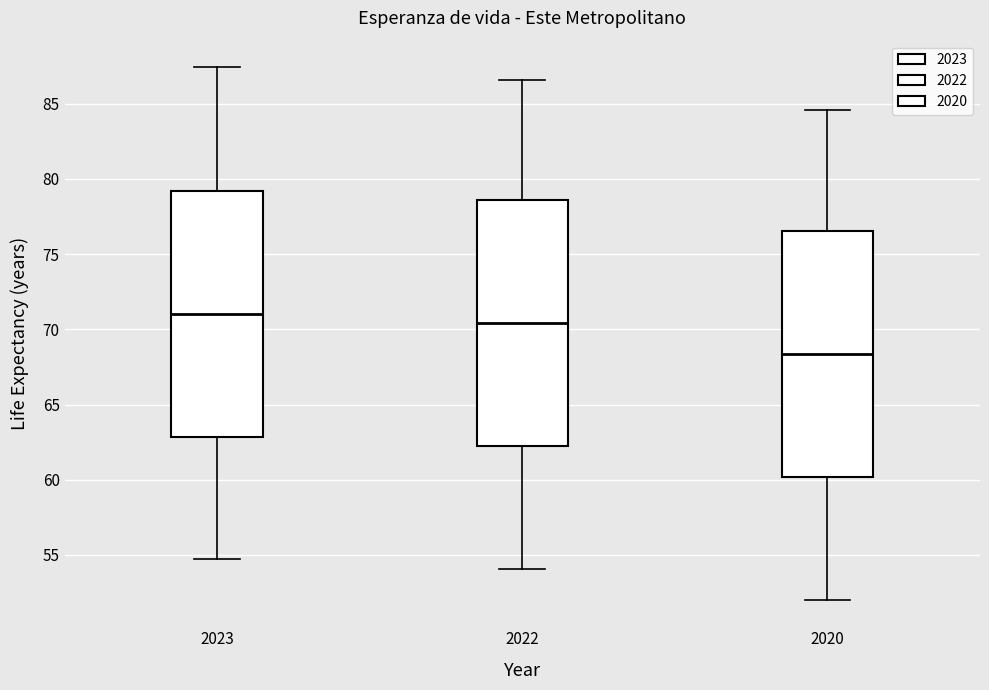

Reading left to right, read every box against the y-axis: the position of its median line, the range the box covers, and the ends of its whiskers. The values are not printed on the chart, so give them approximately, as read against the axis.

2023: median 71.0, box 63.0 to 79.0, whiskers 54.5 to 87.5
2022: median 70.5, box 62.0 to 78.5, whiskers 54.0 to 86.5
2020: median 68.5, box 60.0 to 76.5, whiskers 52.0 to 84.5